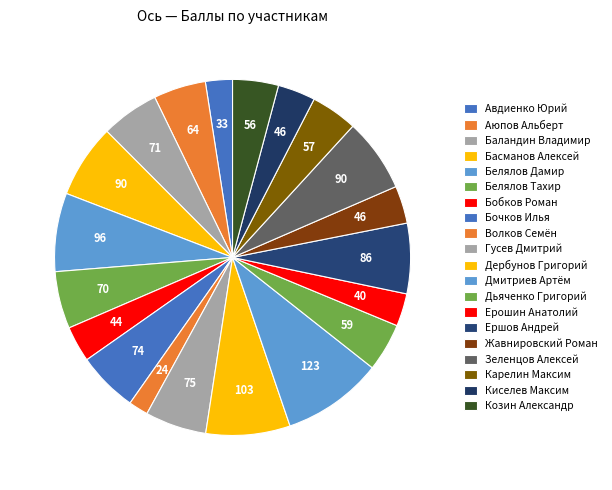

How many segments does this pie chart have?

20